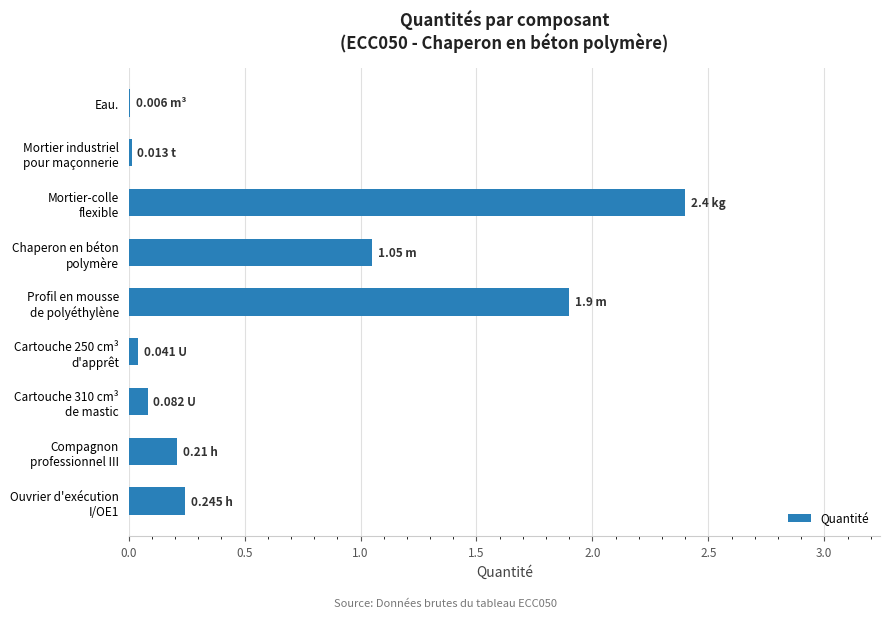

What is the sum of all values?

5.9